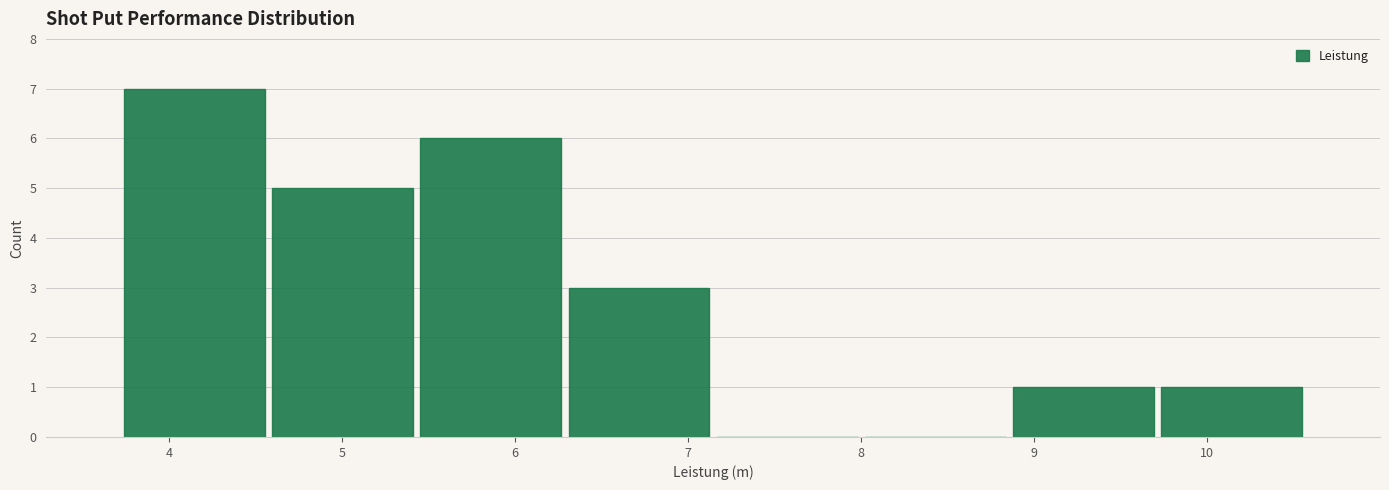

How tall is the bar that spans 6.3 to 7.1 on the x-axis? Neither the bar edges nor the heights are printed on the chart, so give them approximately, as read against the axes.

3